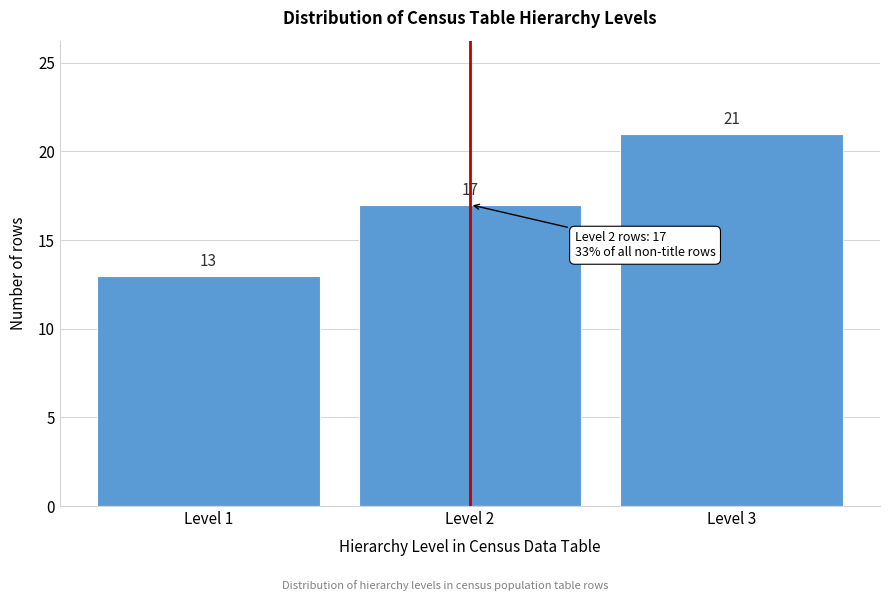

Reading left to right, what are all the values shown in this chart?

Level 1=13	Level 2=17	Level 3=21